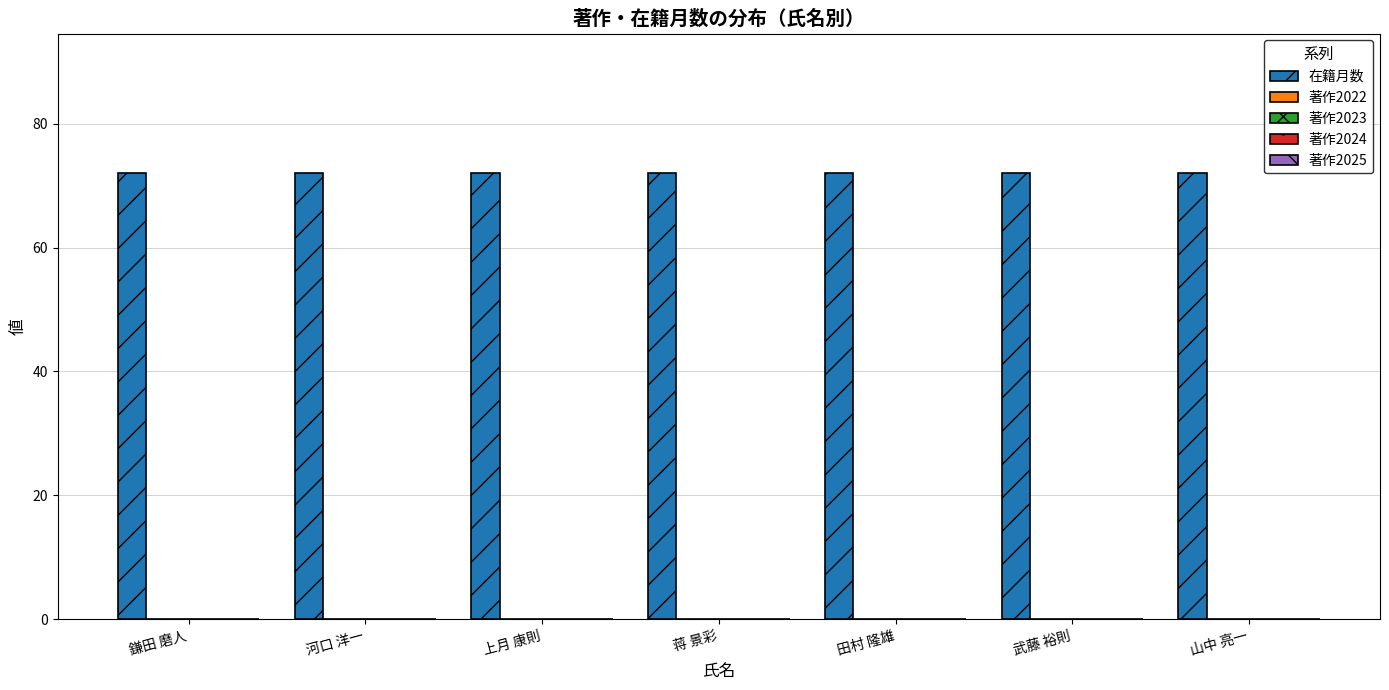

At which category is the sum across all series the highest?

鎌田 磨人